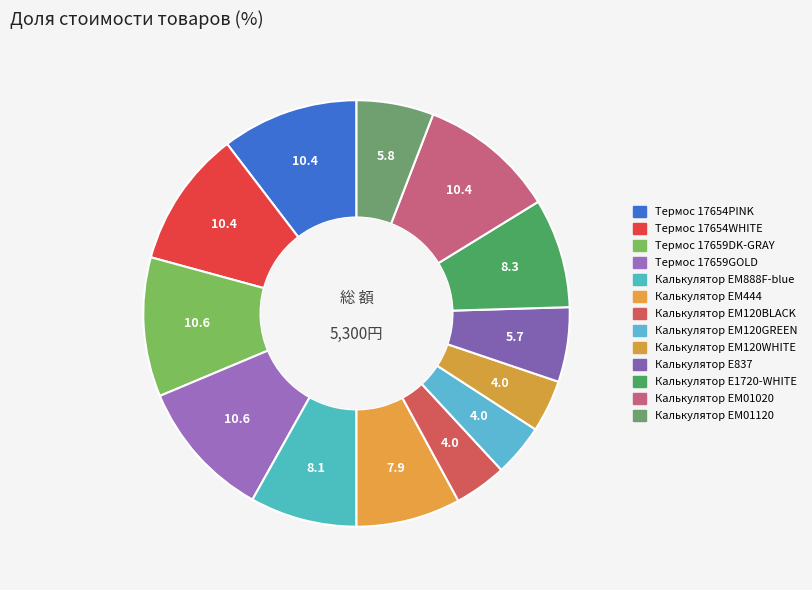

Is the sum of Калькулятор EM888F-blue and Калькулятор EM120WHITE greater than half?

No